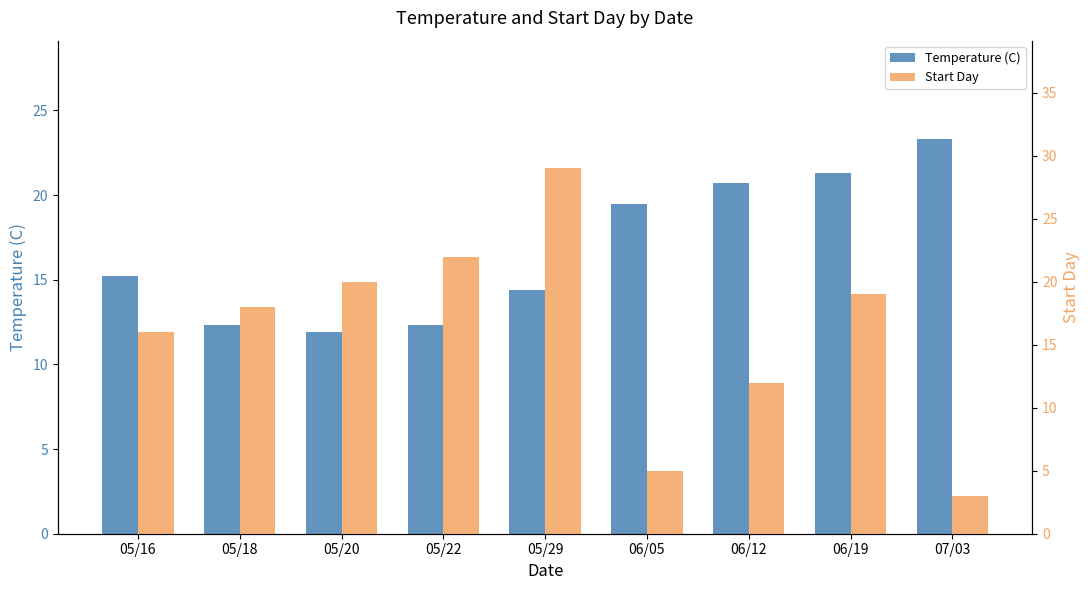

What is the difference between the highest and lowest values at 06/05?

14.5